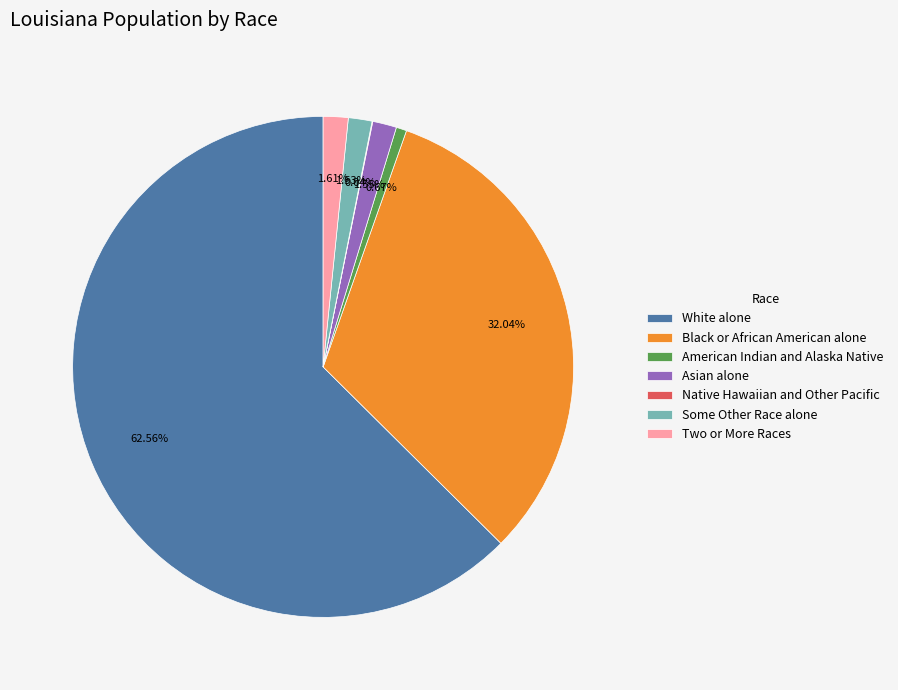

Is the sum of Black or African American alone and White alone greater than half?

Yes